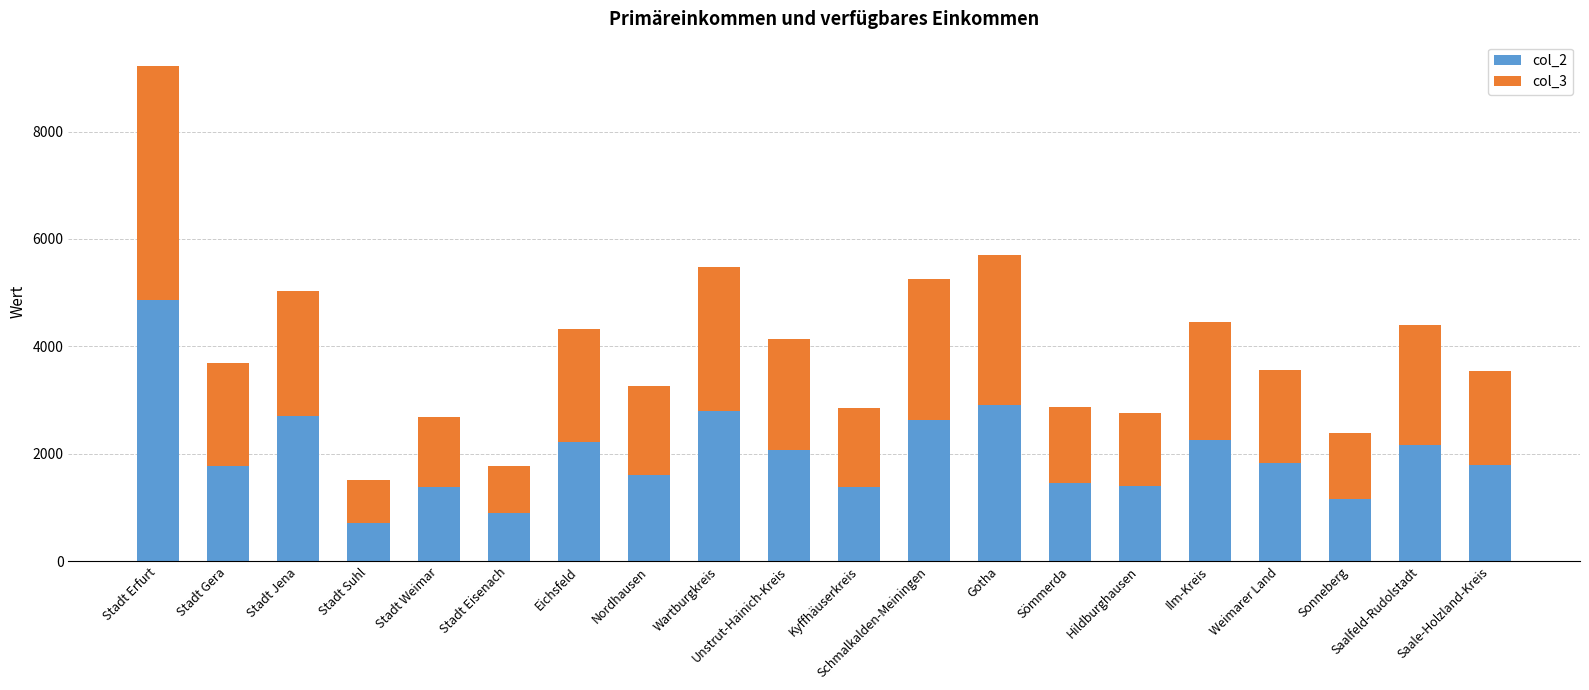

What is the total value across all series at Saalfeld-Rudolstadt?

4392